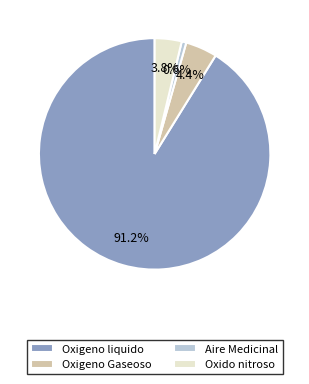

What percentage is the Oxigeno liquido slice, to the nearest percent?

91%